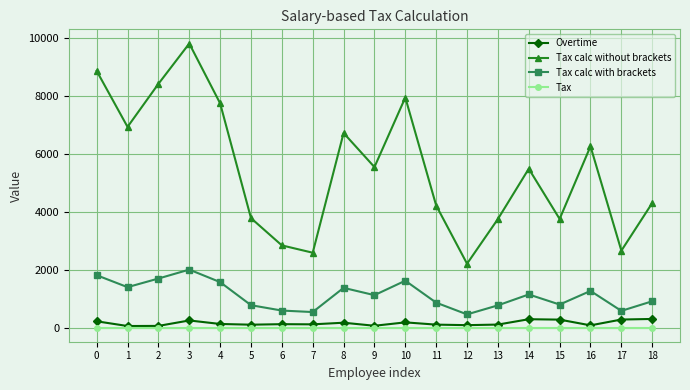

At which category does the chart reach its peak across all series?

3